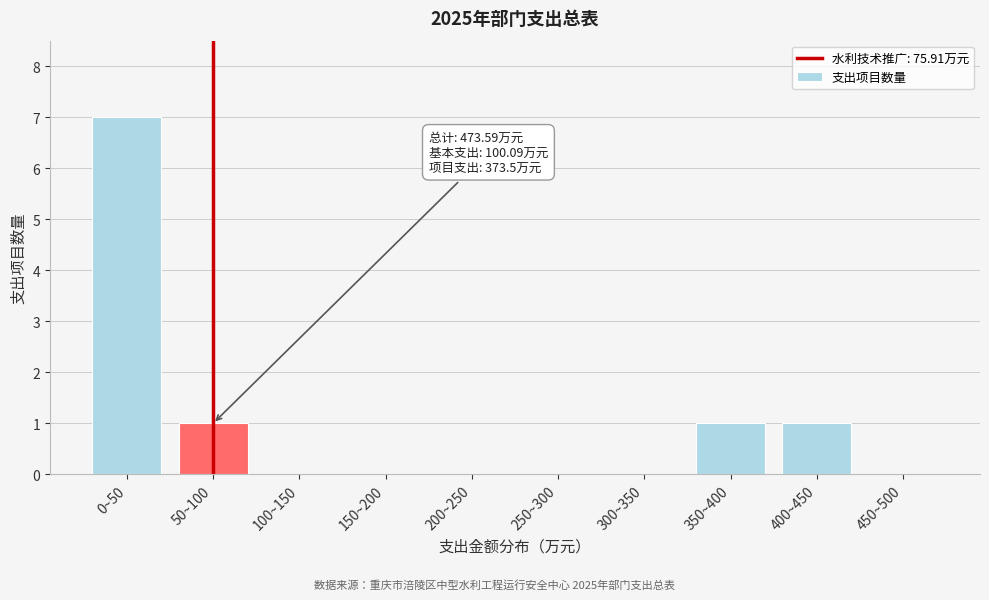

Reading left to right, what are all the values shown in this chart?

0~50=7	50~100=1	100~150=0	150~200=0	200~250=0	250~300=0	300~350=0	350~400=1	400~450=1	450~500=0